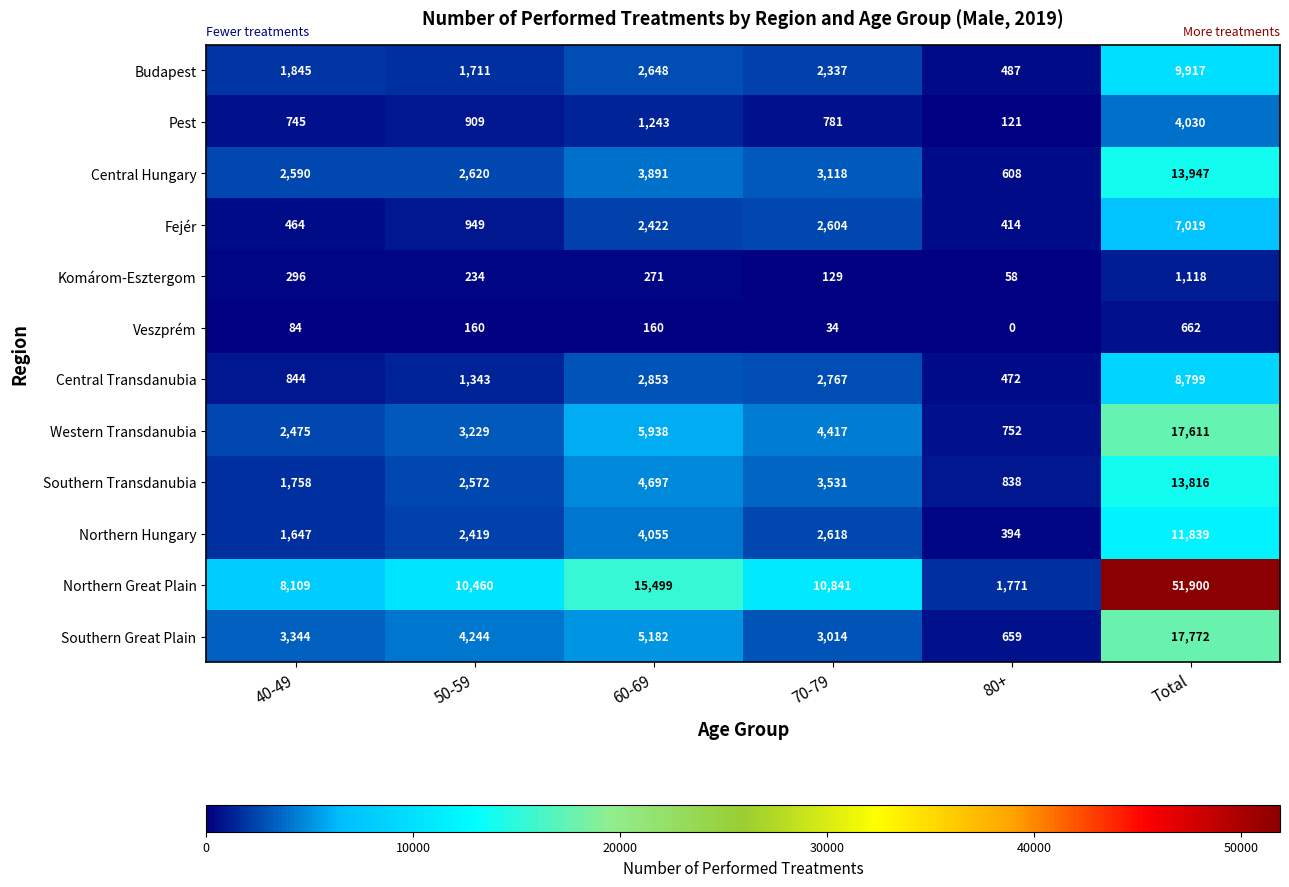

At 80+, list the series in order from largest to smallest.

Northern Great Plain, Southern Transdanubia, Western Transdanubia, Southern Great Plain, Central Hungary, Budapest, Central Transdanubia, Fejér, Northern Hungary, Pest, Komárom-Esztergom, Veszprém